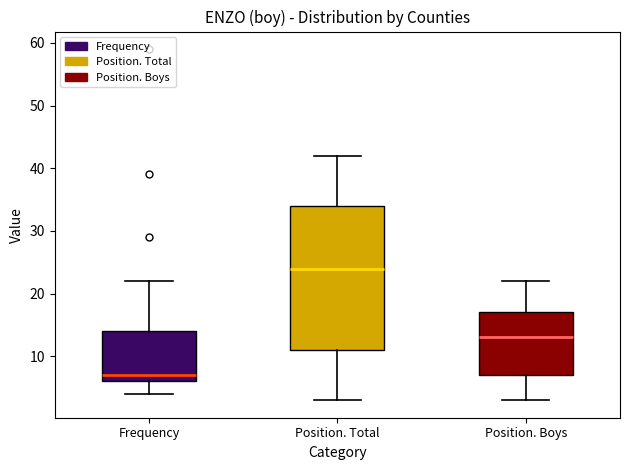

Which box is the tallest, from its lower edge to its upper edge?

Position. Total